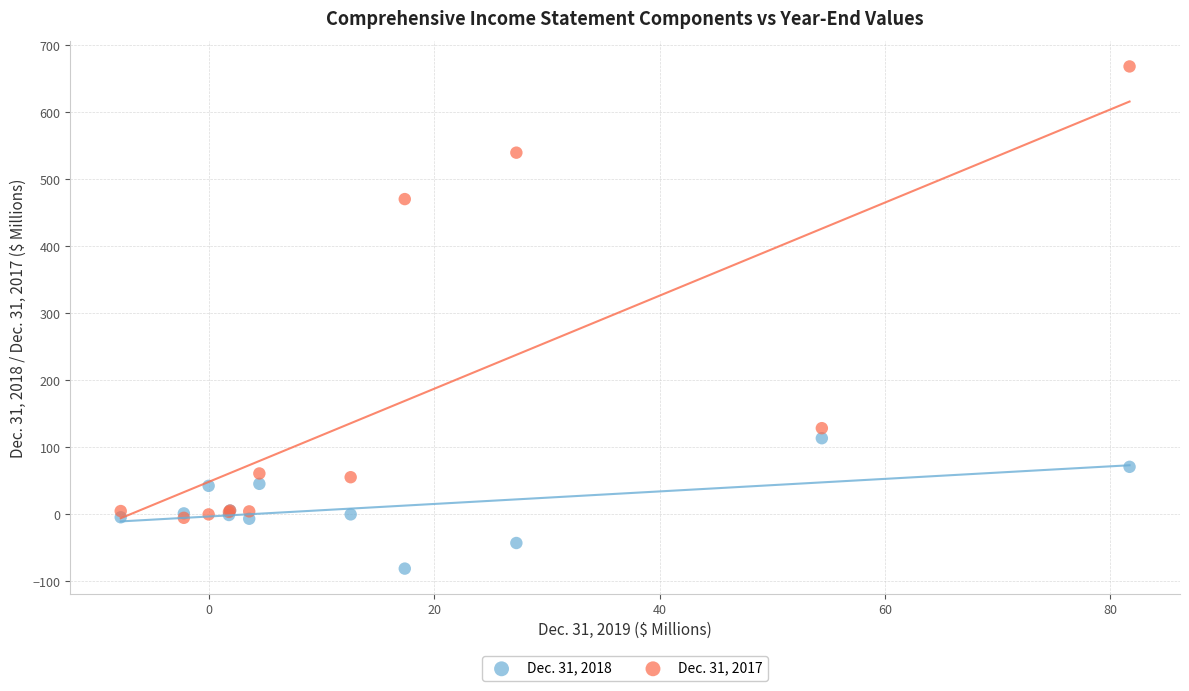

What are all the series names shown in the legend?

Dec. 31, 2018, Dec. 31, 2017